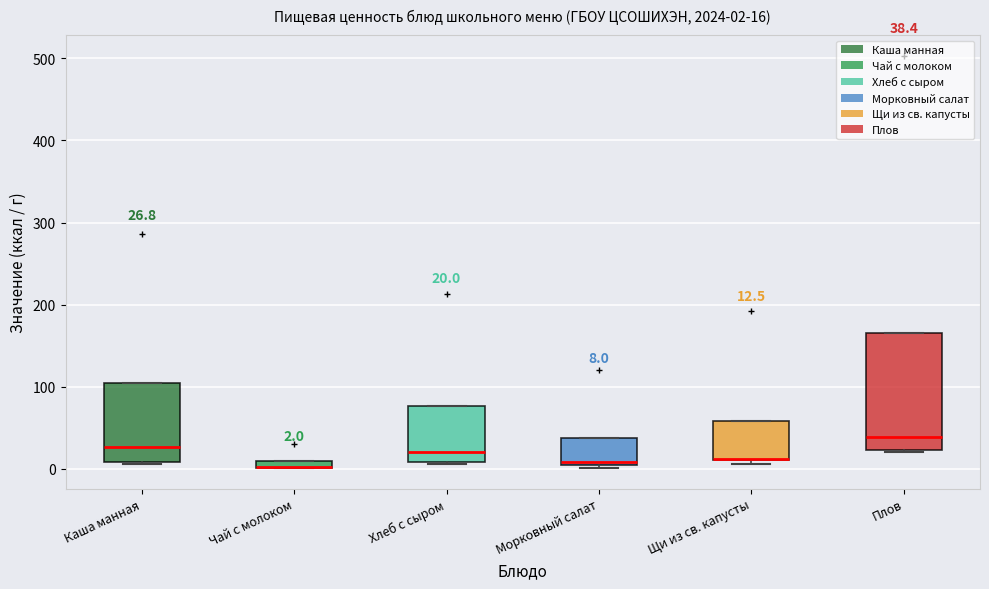

Which box is the tallest, from its lower edge to its upper edge?

Плов